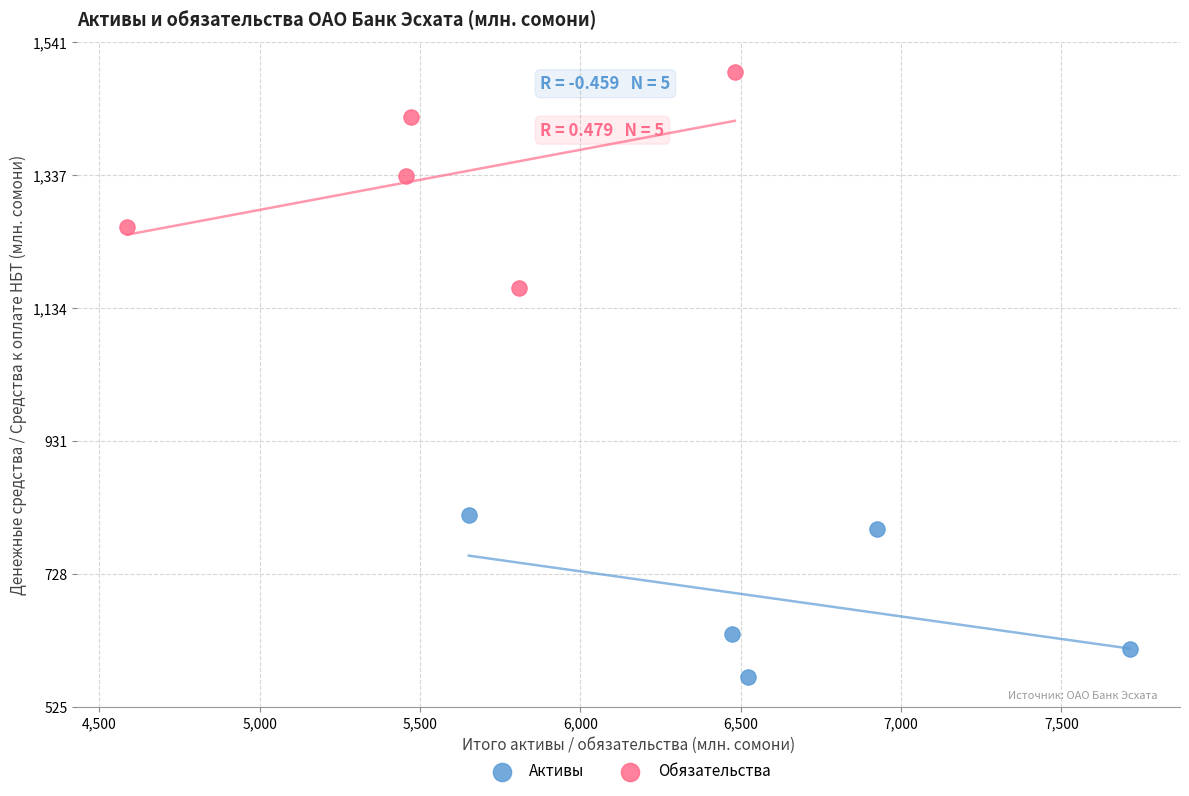

Which series reaches the maximum Y coordinate?

Обязательства